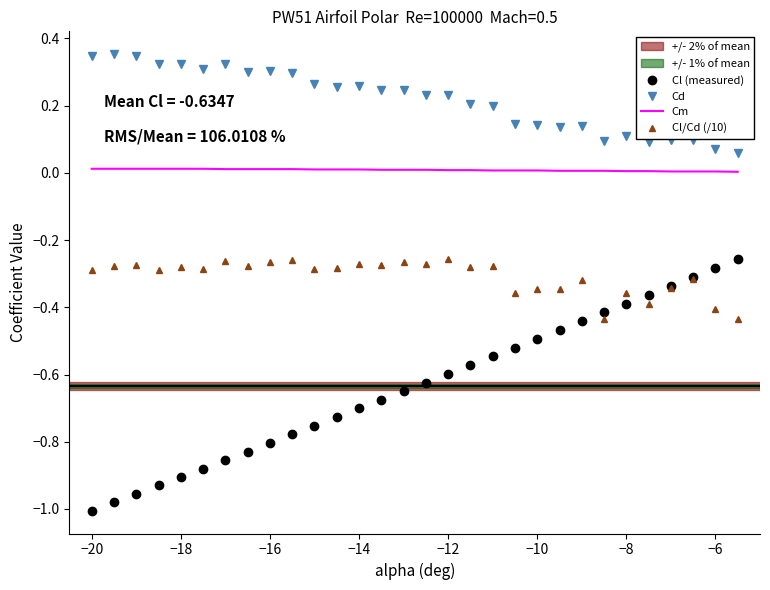

Rank the series by their average value, from lowest to highest.

Cl (measured), Cl/Cd (/10), Cm, Cd